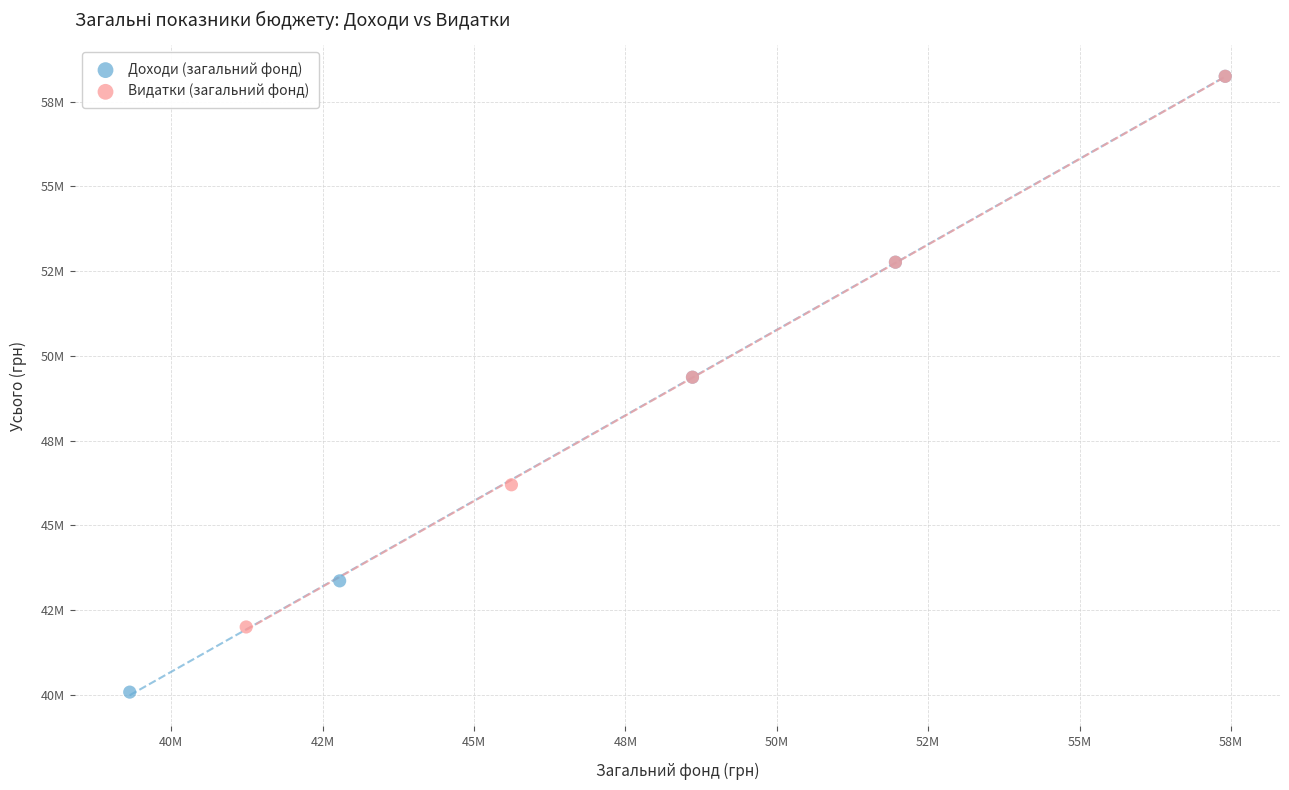

What are all the series names shown in the legend?

Доходи (загальний фонд), Видатки (загальний фонд)